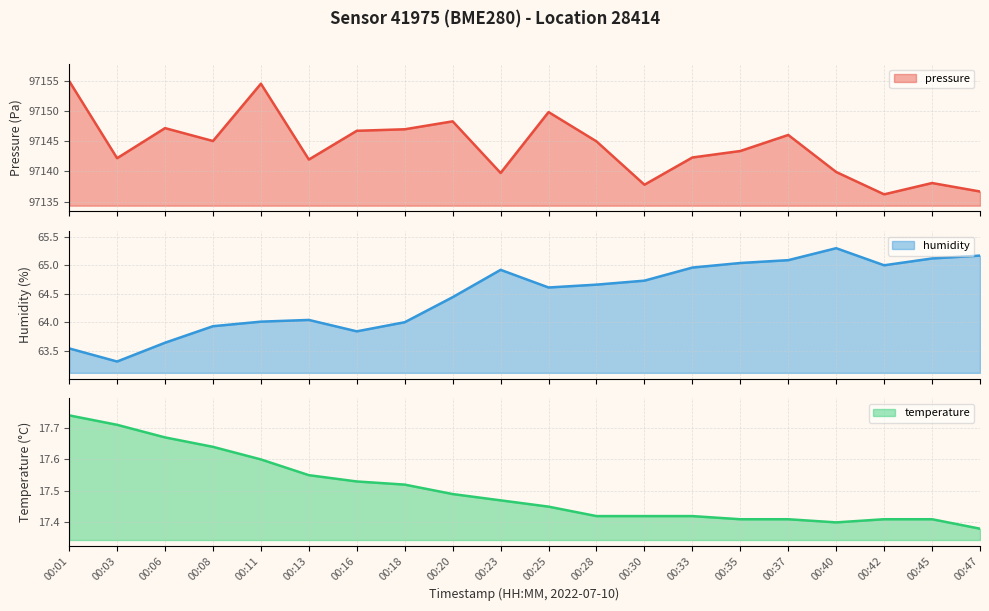

What is the minimum value for pressure?

97136.2